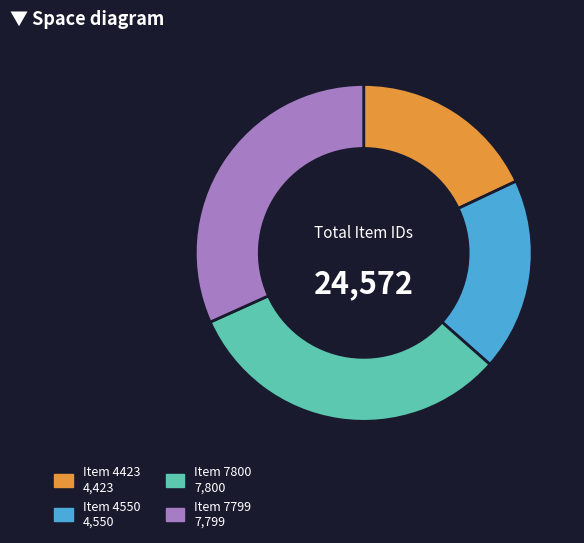

Does any single category account for the majority?

No